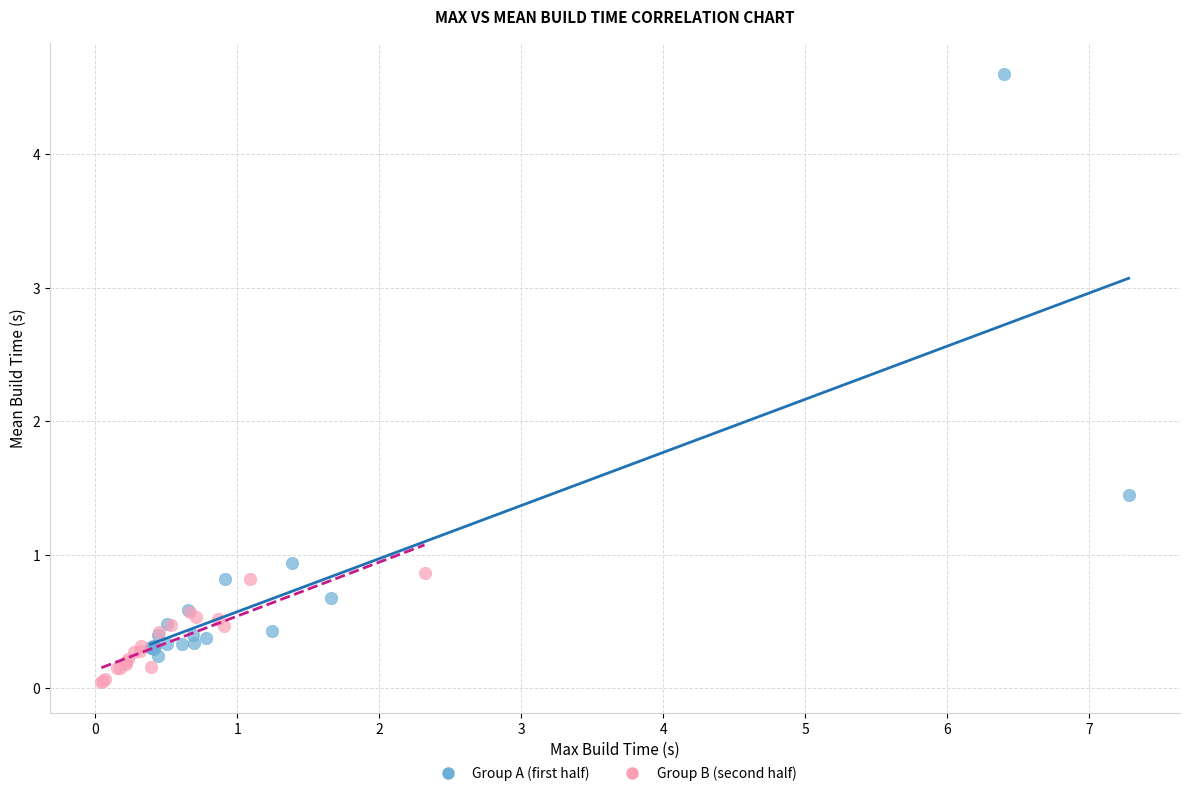

Which series reaches the maximum Y coordinate?

Group A (first half)